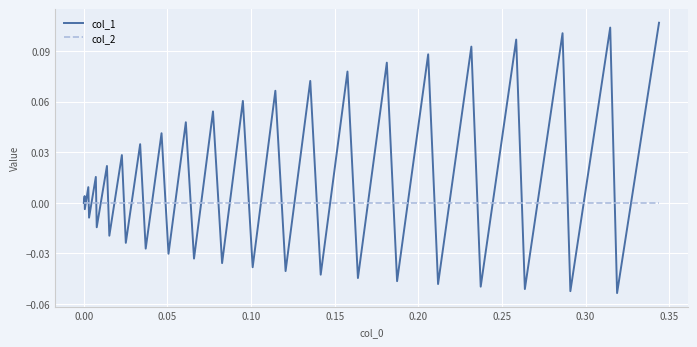

Which series has the largest total across all categories?

col_1